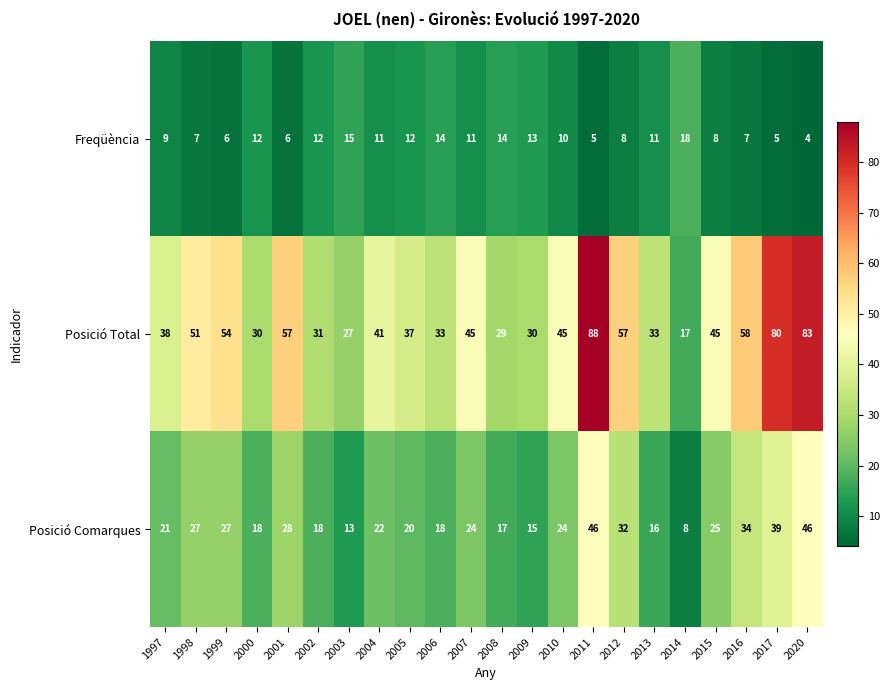

At which label does Freqüència first exceed 11?

2000